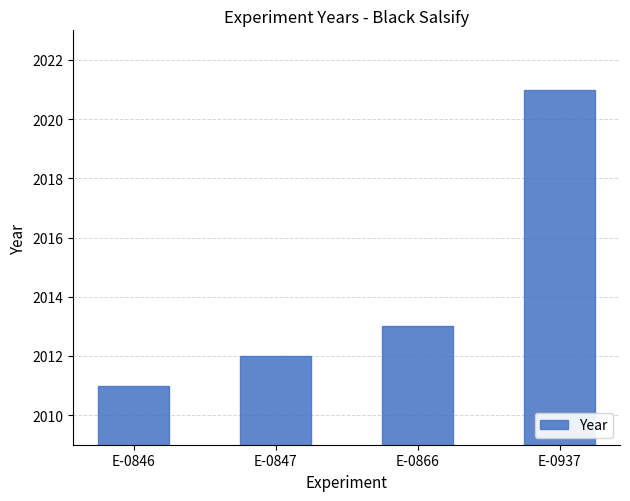

Which label corresponds to the largest value in the chart?

E-0937